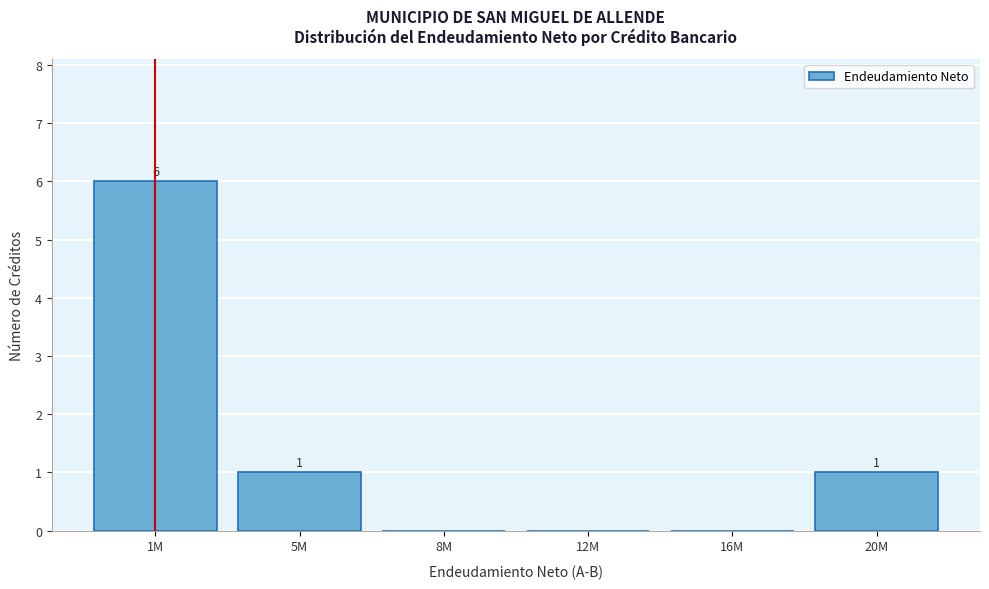

Reading right to left, what are all the values shown in this chart?

20M=1	16M=0	12M=0	8M=0	5M=1	1M=6